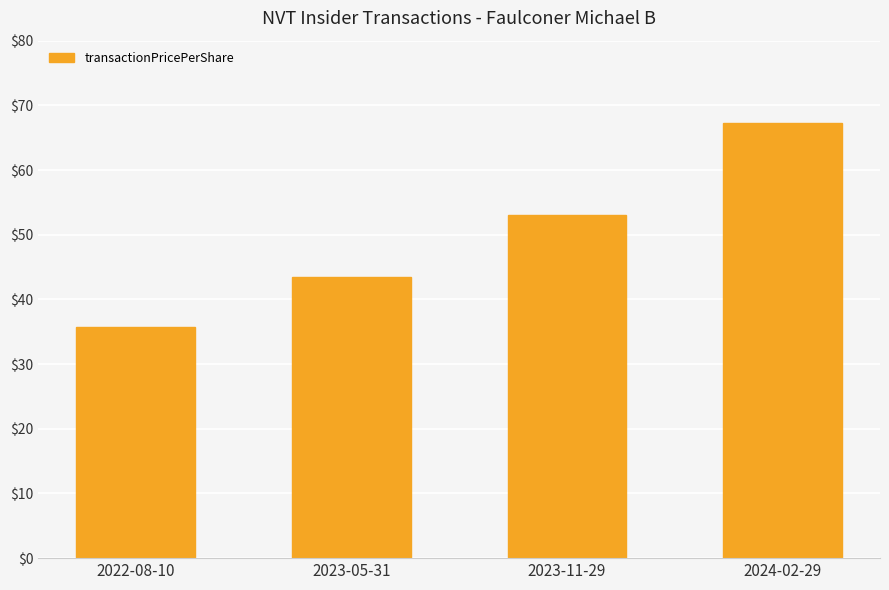

What is the label of the 1st bar from the right?

2024-02-29